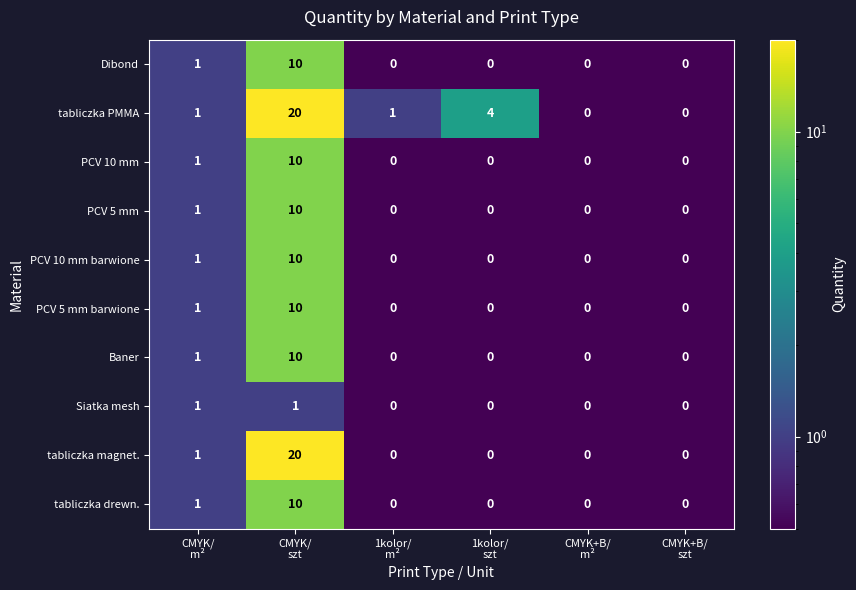

Which series has the largest total across all categories?

tabliczka PMMA